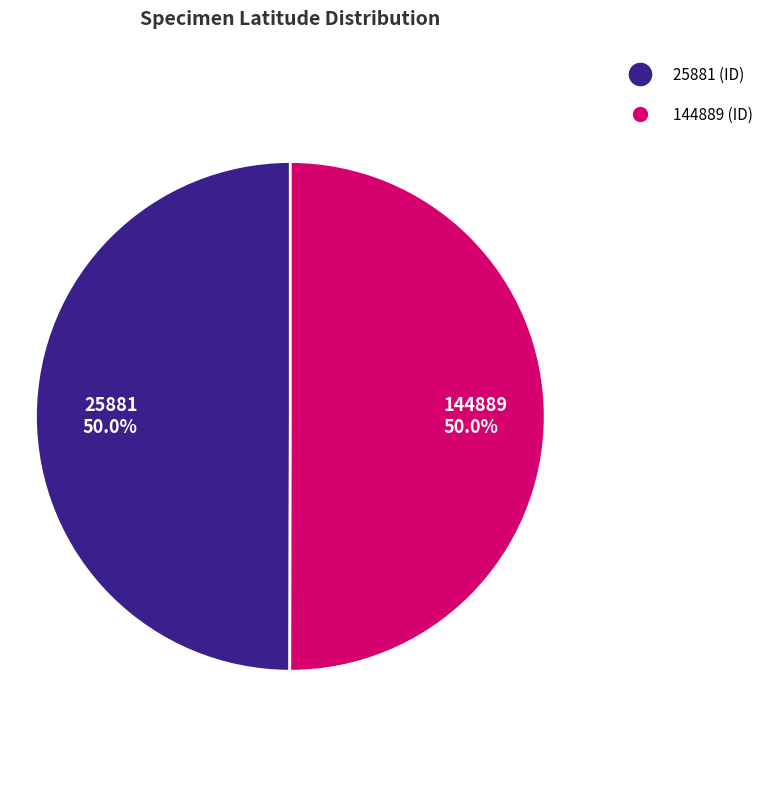

Combined, what portion of the pie is 144889 50.0% and 25881 50.0%?

100.0%